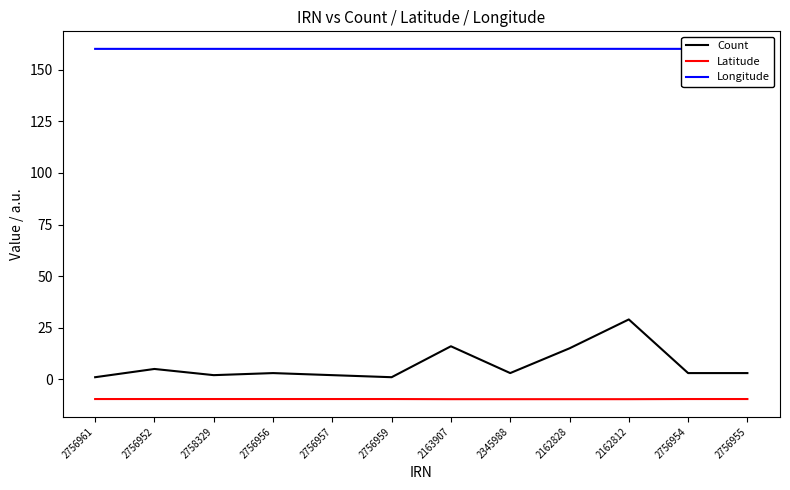

True or false: Count and Latitude cross at least once.

False